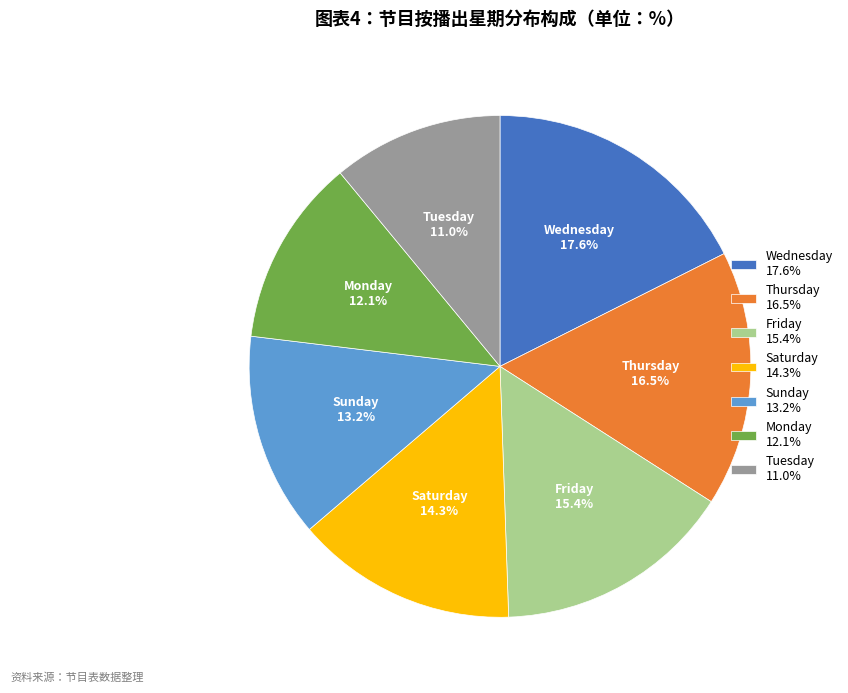

Does Tuesday 11.0% represent more than half of the total?

No